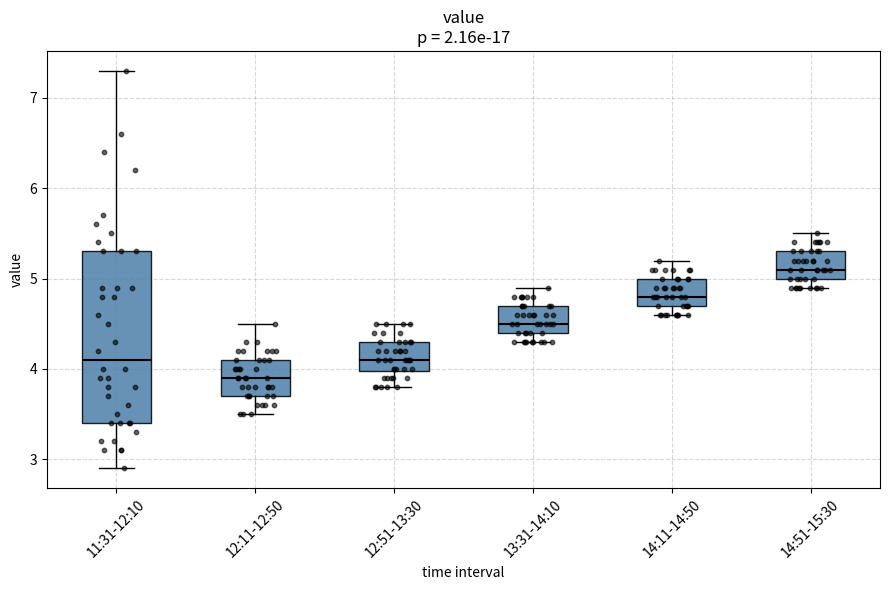

Reading left to right, read every box against the y-axis: the position of its median line, the range the box covers, and the ends of its whiskers. The values are not printed on the chart, so give them approximately, as read against the axis.

11:31-12:10: median 4.1, box 3.4 to 5.3, whiskers 2.9 to 7.3
12:11-12:50: median 3.9, box 3.7 to 4.1, whiskers 3.5 to 4.5
12:51-13:30: median 4.1, box 4.0 to 4.3, whiskers 3.8 to 4.5
13:31-14:10: median 4.5, box 4.4 to 4.7, whiskers 4.3 to 4.9
14:11-14:50: median 4.8, box 4.7 to 5.0, whiskers 4.6 to 5.2
14:51-15:30: median 5.1, box 5.0 to 5.3, whiskers 4.9 to 5.5